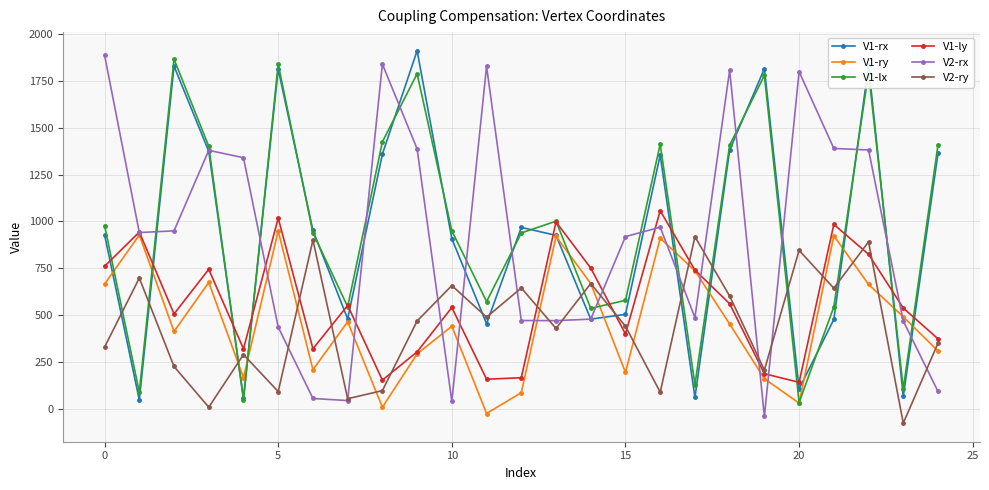

What are all the series names shown in the legend?

V1-rx, V1-ry, V1-lx, V1-ly, V2-rx, V2-ry